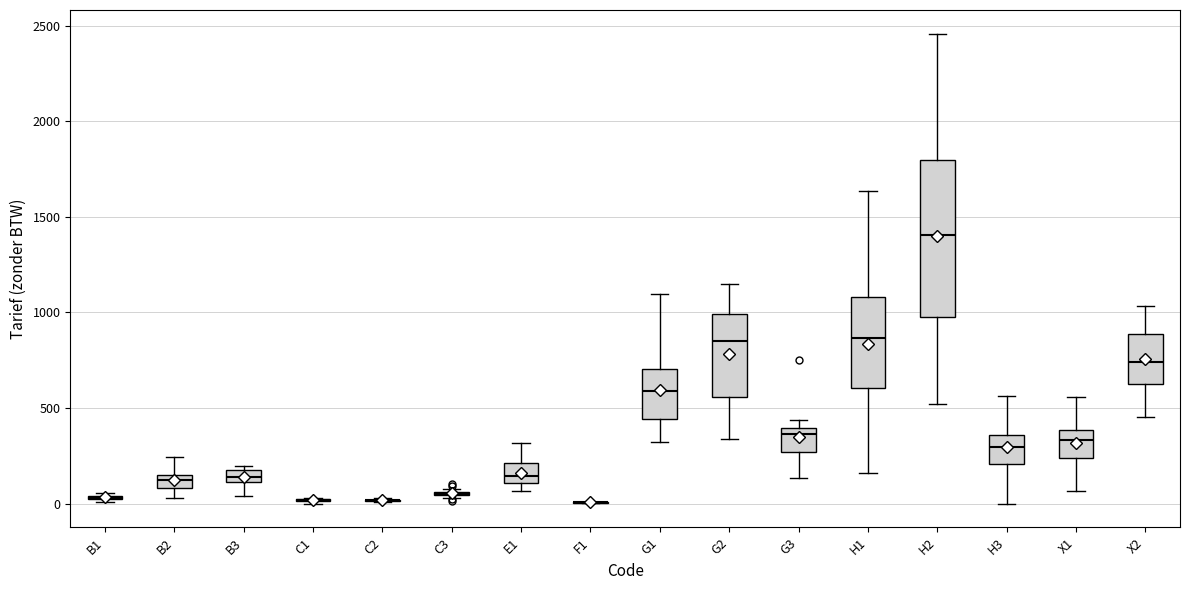

Where is the lower edge of the box for G3 on the y-axis? The values are not printed on the chart, so give them approximately, as read against the axis.

250